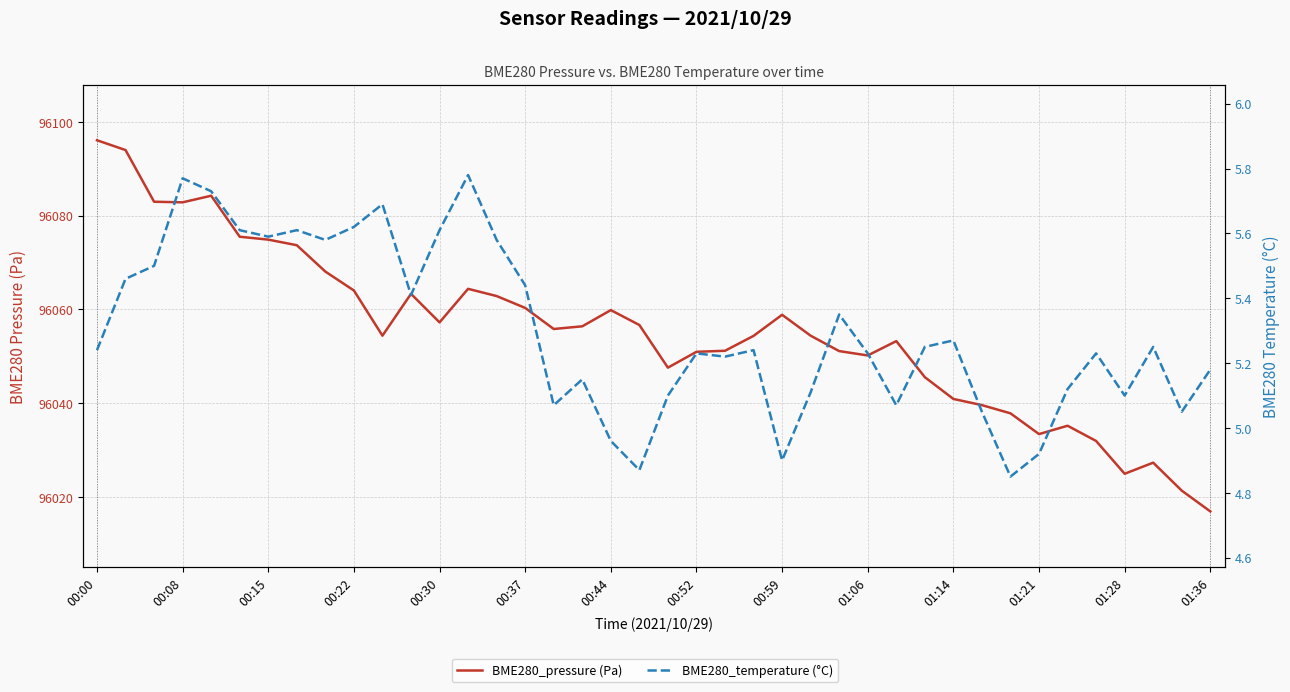

What is the value of the BME280_pressure (Pa) point at the 25th from the left?

96058.8